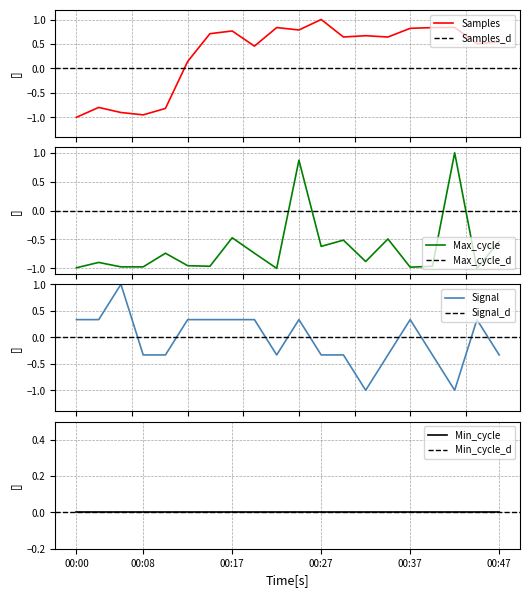

Does the chart display data point markers on the line(s)?

No